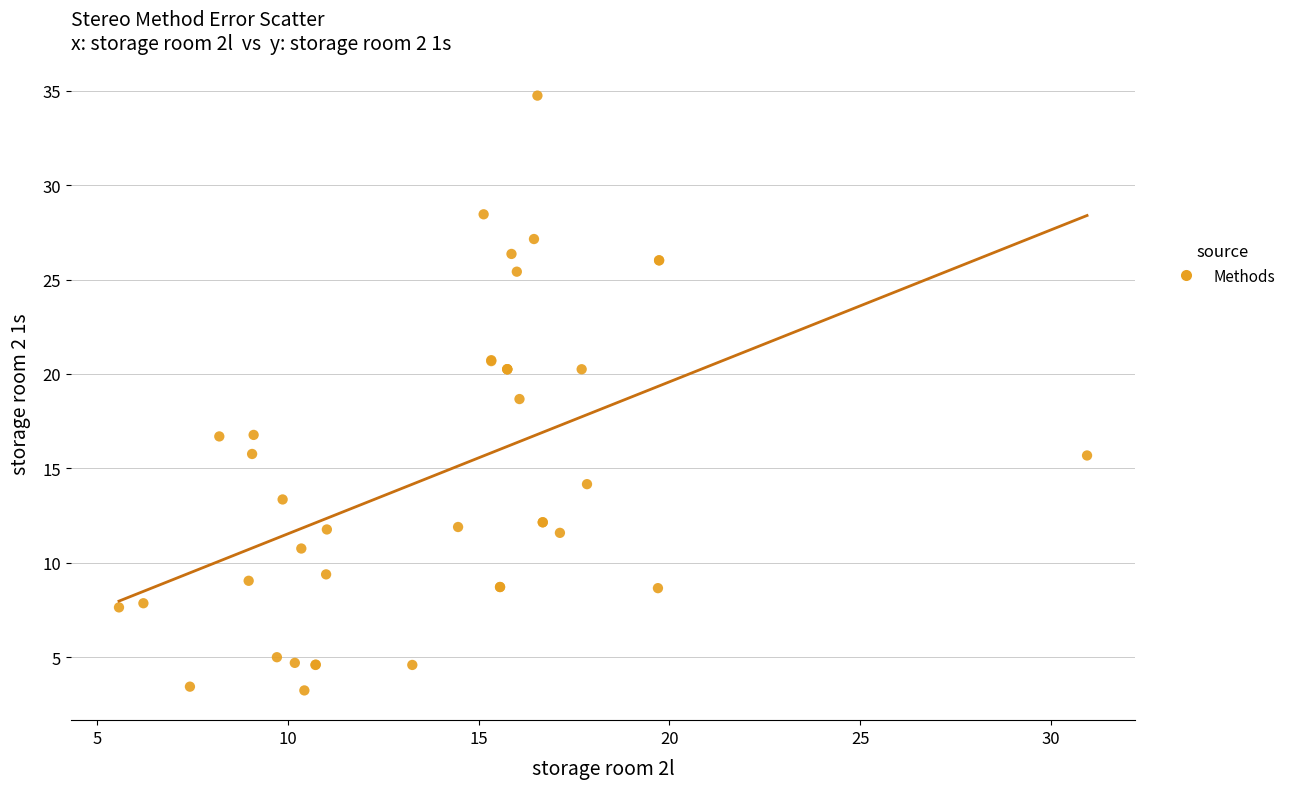

What Y value in the scatter plot is closest to 18?

18.7